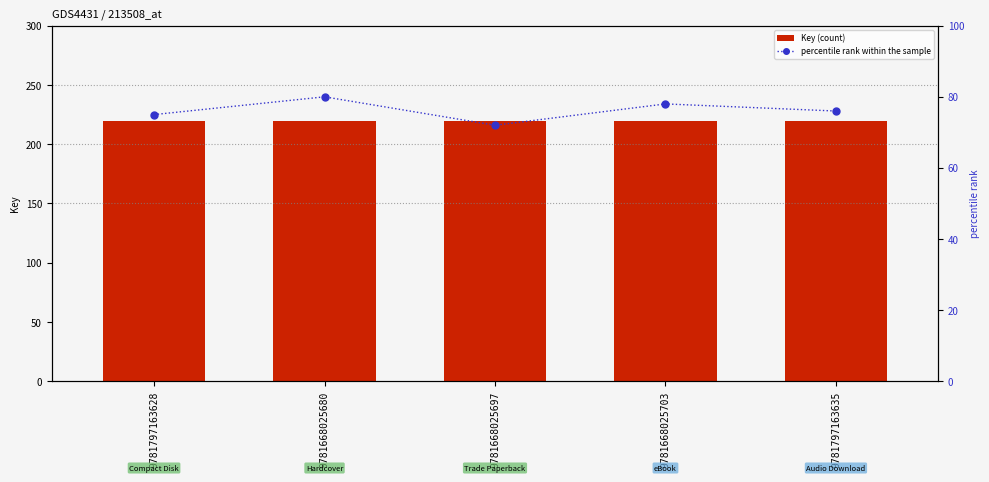

At which category is the sum across all series the highest?

9781668025680